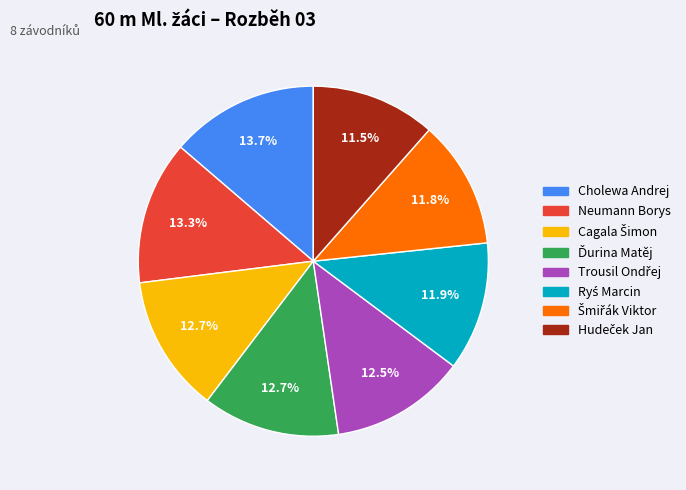

Is there any slice that represents more than half of the pie?

No